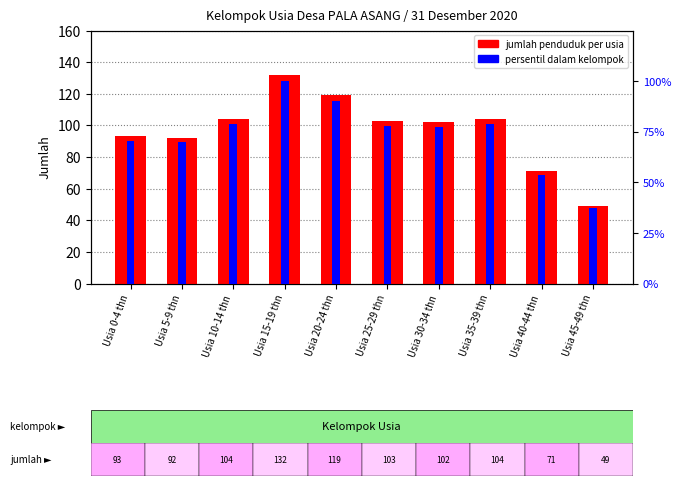

Rank the categories by value from lowest to highest.

Usia 45-49 thn, Usia 40-44 thn, Usia 5-9 thn, Usia 0-4 thn, Usia 30-34 thn, Usia 25-29 thn, Usia 10-14 thn, Usia 35-39 thn, Usia 20-24 thn, Usia 15-19 thn